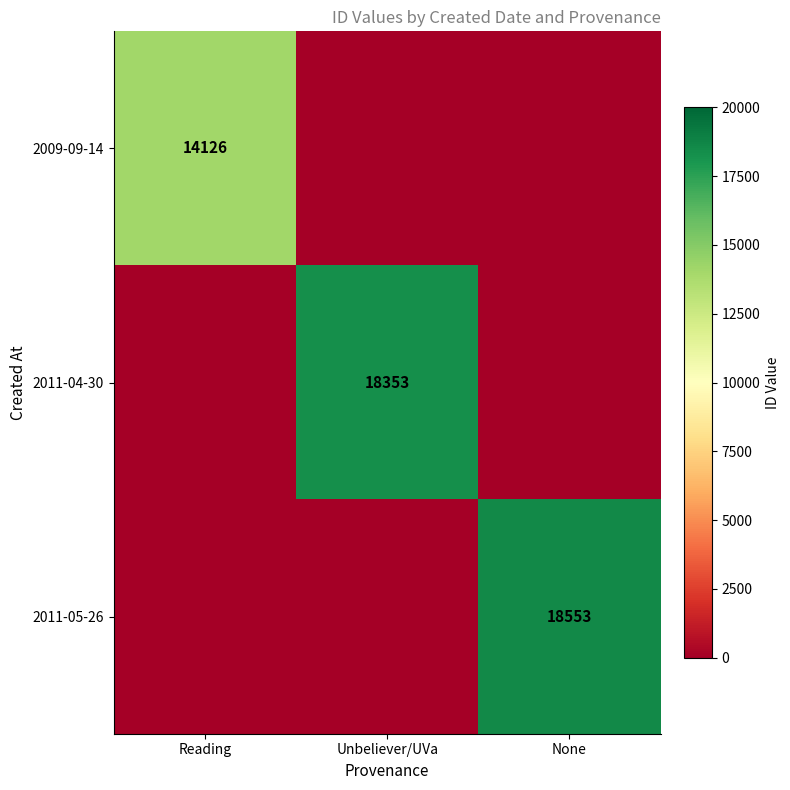

The 2009-09-14 series shows 8962 at Reading. True or false?

False